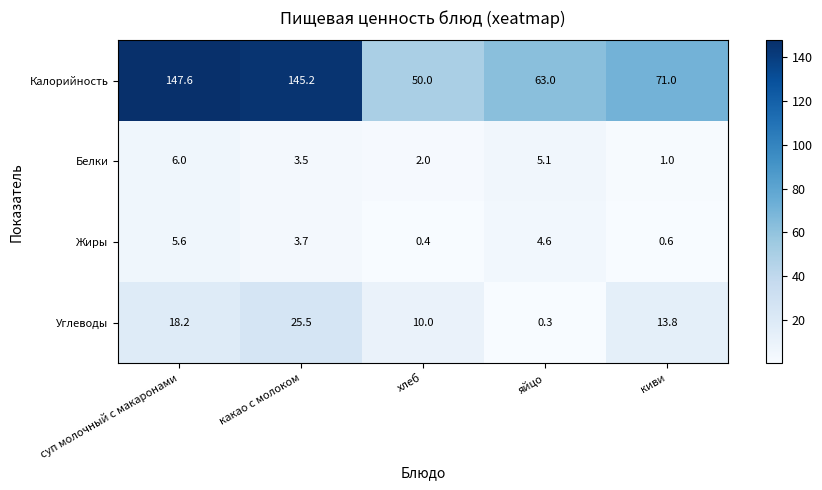

What is the sum of the Жиры values at хлеб and суп молочный с макаронами?

6.0